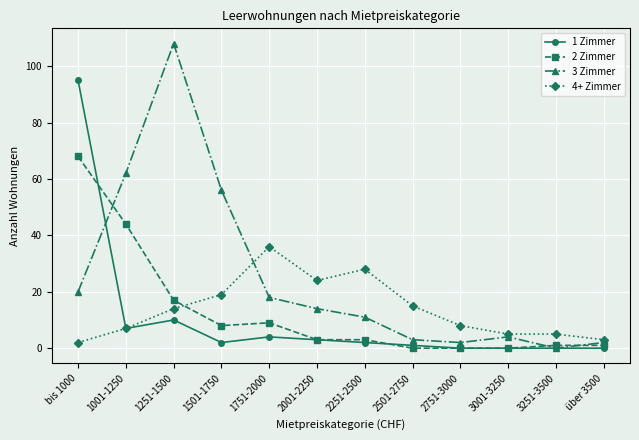

Which series has the largest range (max minus min)?

3 Zimmer